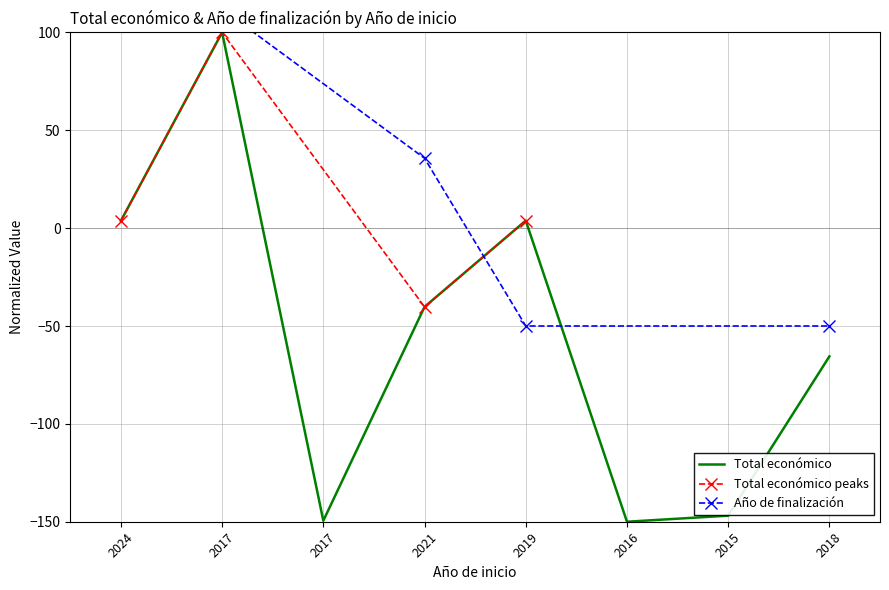

What is the maximum value shown in the chart?

100.0